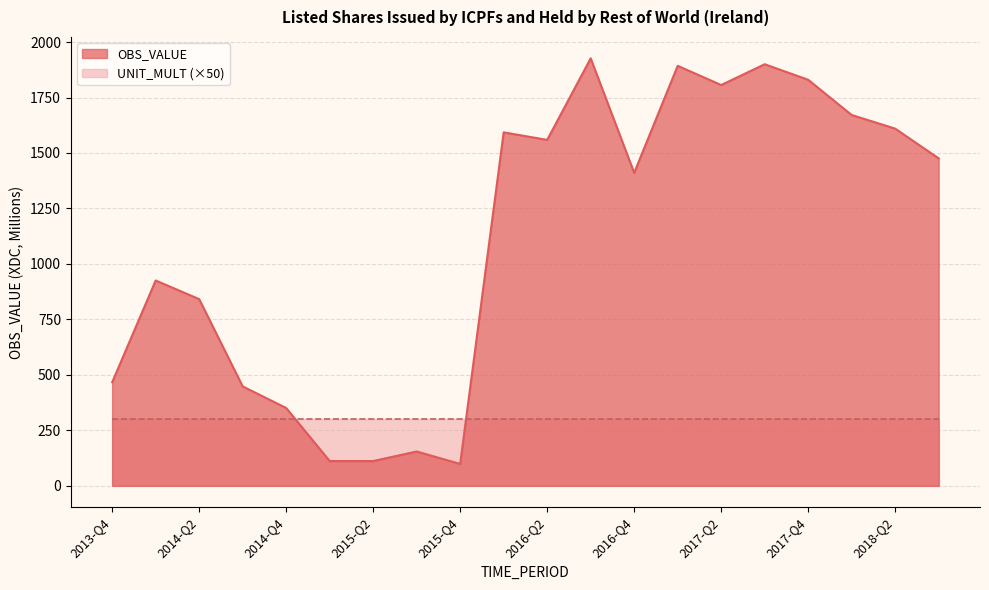

What is the minimum value shown in the chart?

98.4